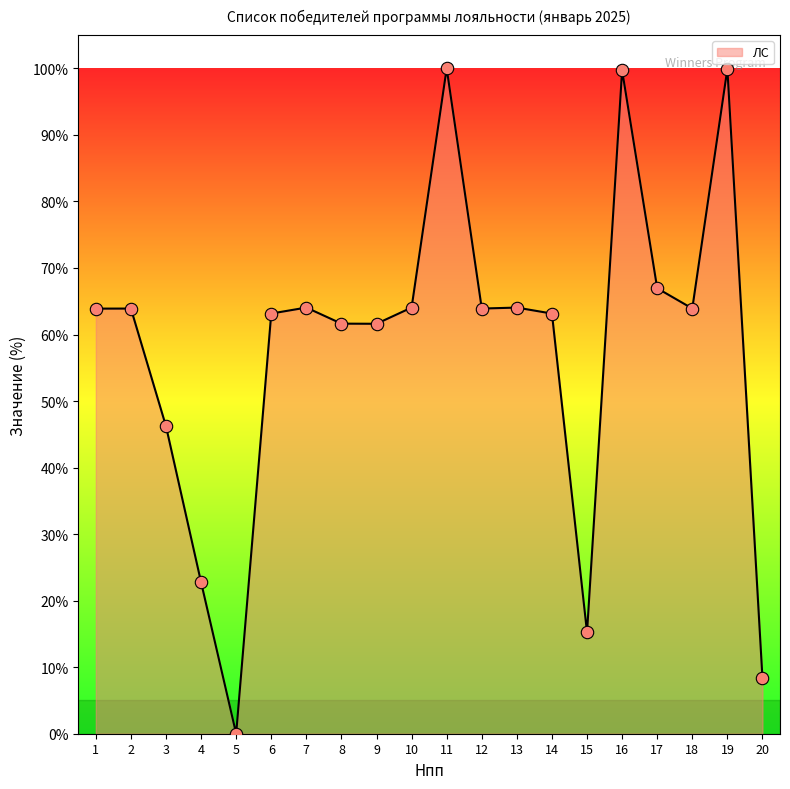

Which has a higher value, 3 or 6?

6